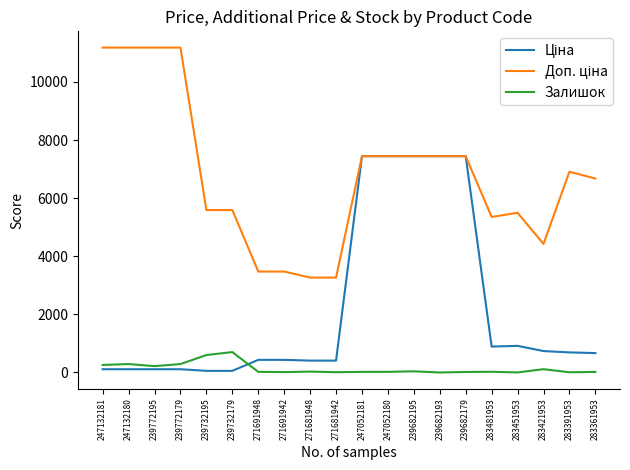

What is the maximum value for Залишок?

702.0